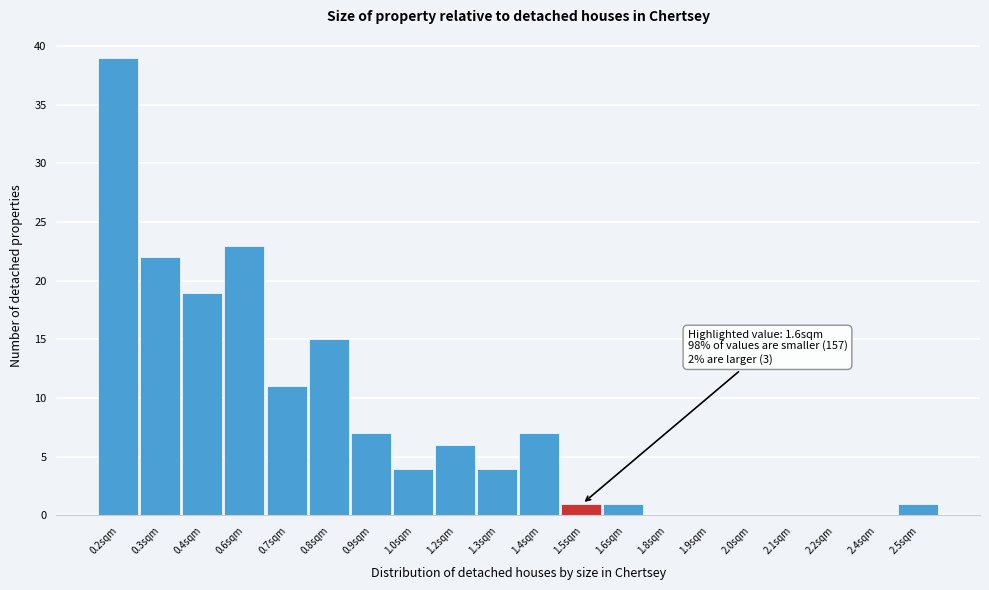

Reading left to right, what are all the values shown in this chart?

0.2sqm=39	0.3sqm=22	0.4sqm=19	0.6sqm=23	0.7sqm=11	0.8sqm=15	0.9sqm=7	1.0sqm=4	1.2sqm=6	1.3sqm=4	1.4sqm=7	1.5sqm=1	1.6sqm=1	1.8sqm=0	1.9sqm=0	2.0sqm=0	2.1sqm=0	2.2sqm=0	2.4sqm=0	2.5sqm=1